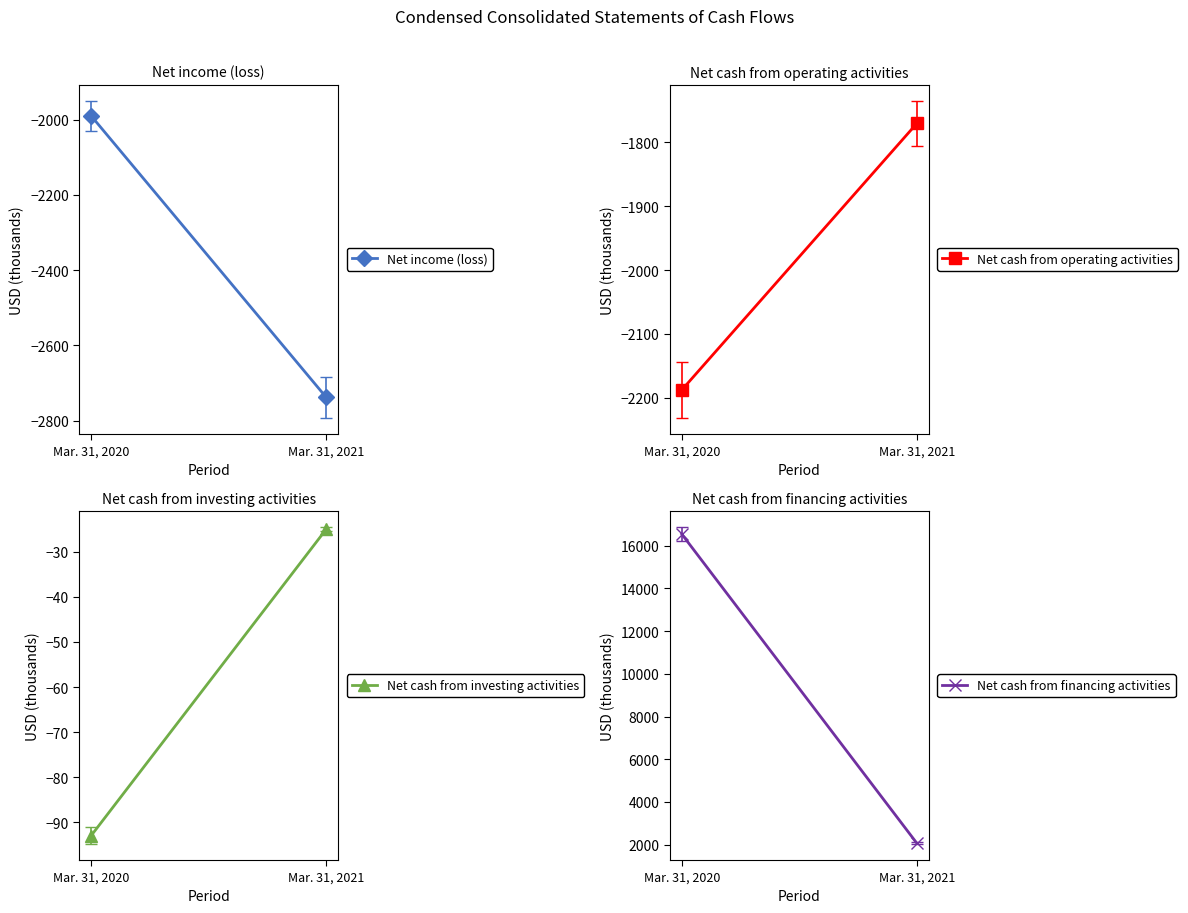

Reading left to right, extract all data points from this chart.

Net income (loss): -1990	-2738
Net cash from operating activities: -2188	-1770
Net cash from investing activities: -93	-25
Net cash from financing activities: 16549	2063